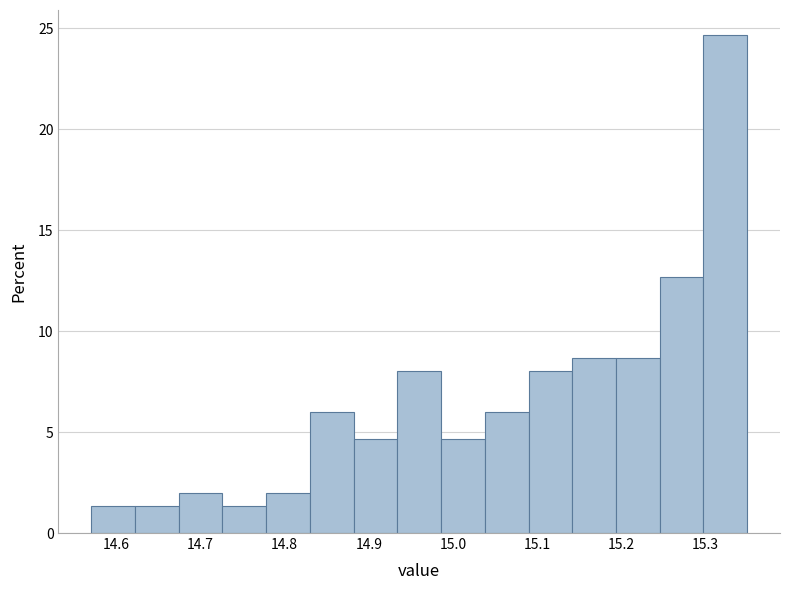

Reading left to right, transcribe this chart: for each bar, give the range it covers on the x-axis and its height. Neither the bar edges nor the heights are printed on the chart, so give them approximately, as read against the axes.

14.570 to 14.622: 1.5
14.622 to 14.674: 1.5
14.674 to 14.726: 2.0
14.726 to 14.778: 1.5
14.778 to 14.830: 2.0
14.830 to 14.882: 6.0
14.882 to 14.934: 4.5
14.934 to 14.986: 8.0
14.986 to 15.038: 4.5
15.038 to 15.090: 6.0
15.090 to 15.142: 8.0
15.142 to 15.194: 8.5
15.194 to 15.246: 8.5
15.246 to 15.298: 12.5
15.298 to 15.350: 24.5